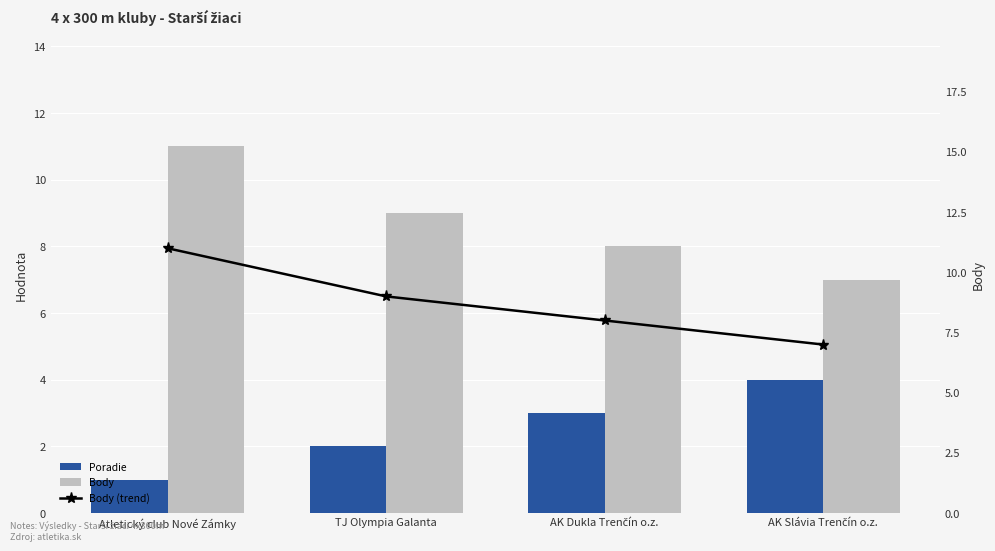

What value does the Poradie series have at AK Dukla Trenčín o.z.?

3